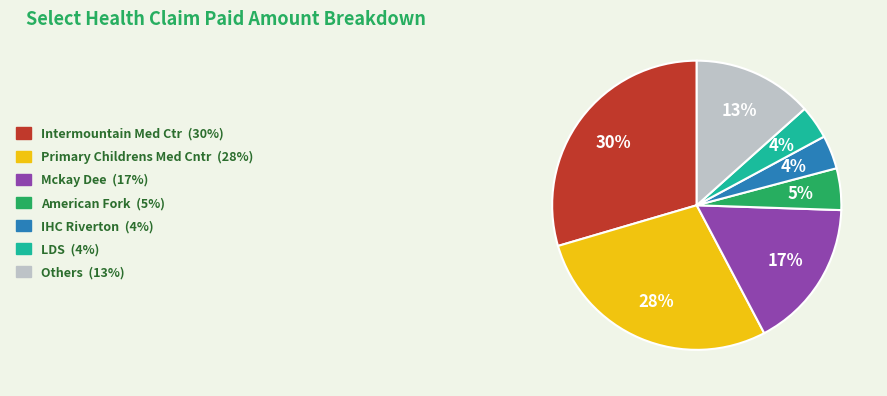

How many segments does this pie chart have?

7